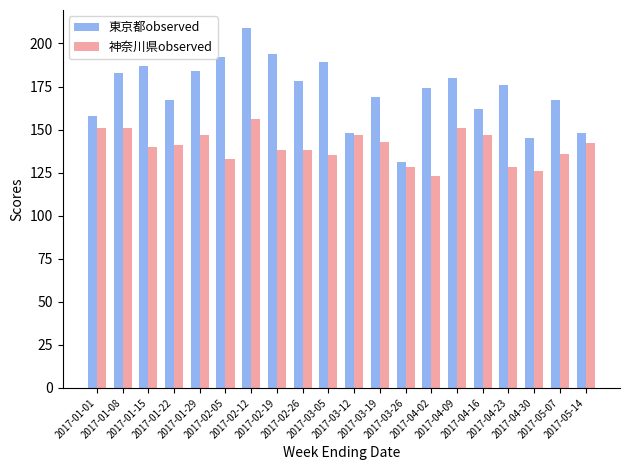

Reading right to left, extract all data points from this chart.

東京都observed: 148	167	145	176	162	180	174	131	169	148	189	178	194	209	192	184	167	187	183	158
神奈川県observed: 142	136	126	128	147	151	123	128	143	147	135	138	138	156	133	147	141	140	151	151